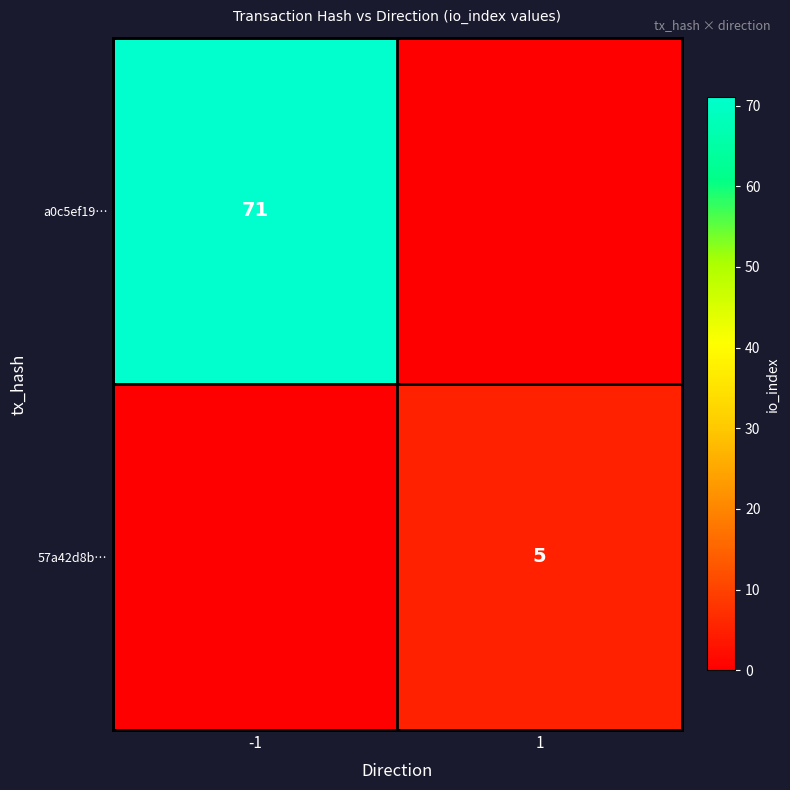

Is it true that 57a42d8b… equals 2 at 1?

False